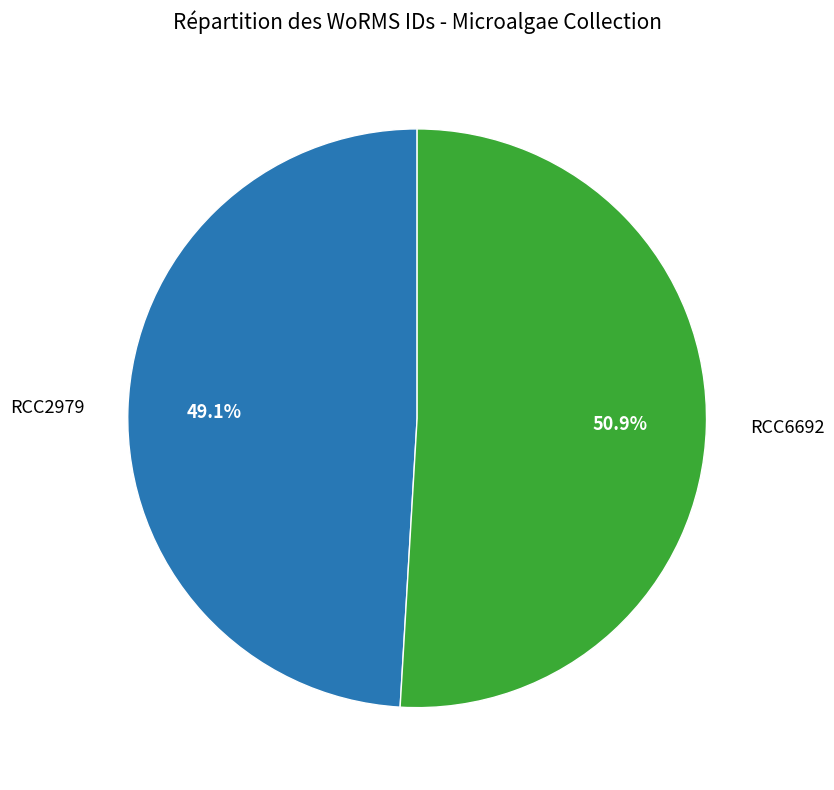

To the nearest percent, what percentage of the pie is RCC2979?

49%